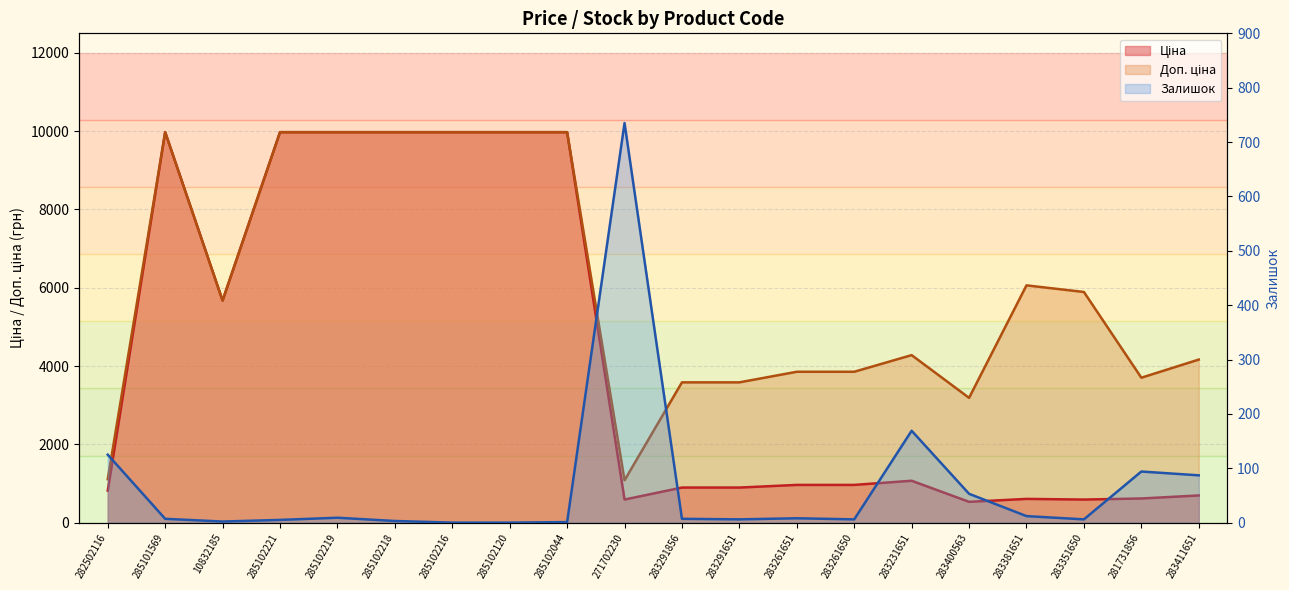

At which category is the sum across all series the highest?

285102219